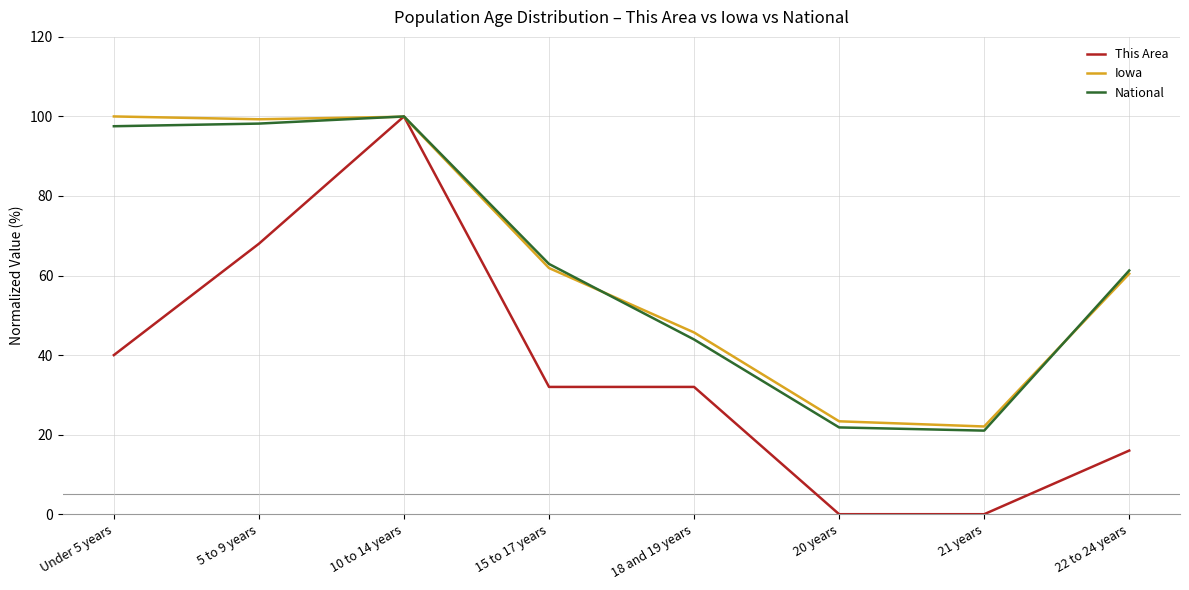

At which category is the sum across all series the highest?

10 to 14 years